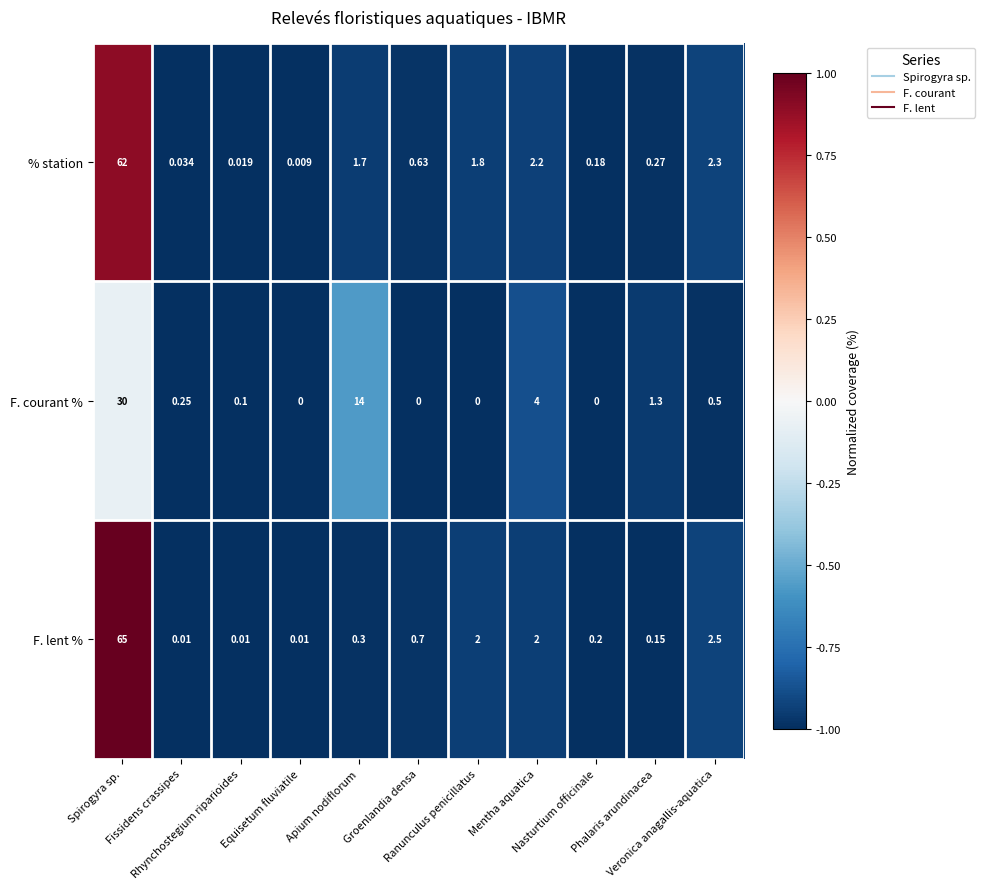

Rank the series by their maximum value, from highest to lowest.

F. lent %, % station, F. courant %